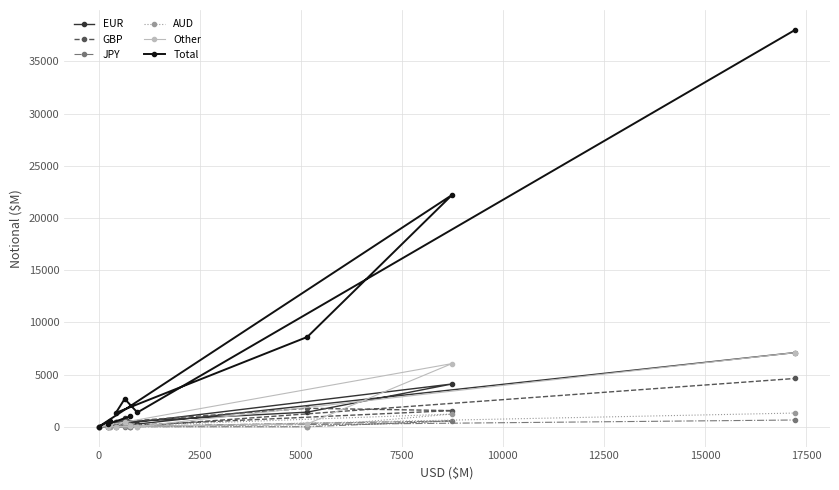

Which series has the largest range (max minus min)?

Total